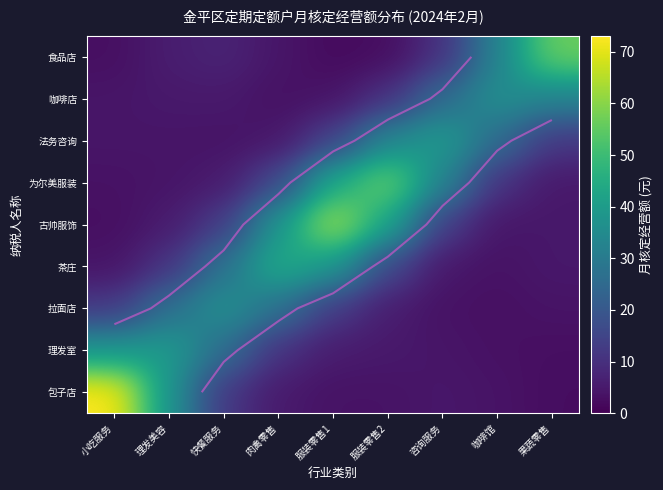

Count the number of data series in this chart.

9